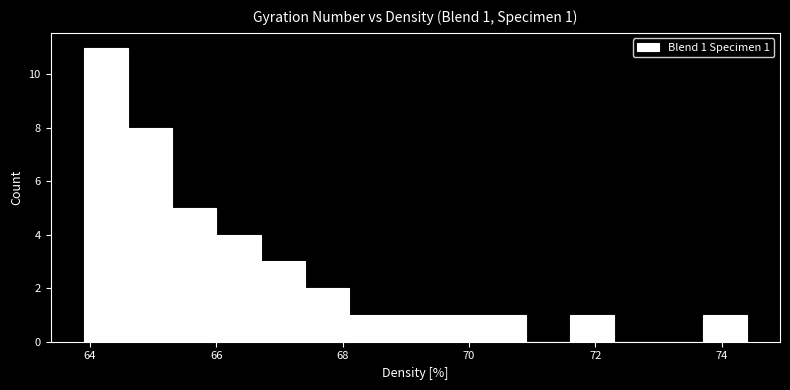

Around what value on the x-axis is the tallest bar? Give the approximate position of its centre, as read against the axis.

64.2